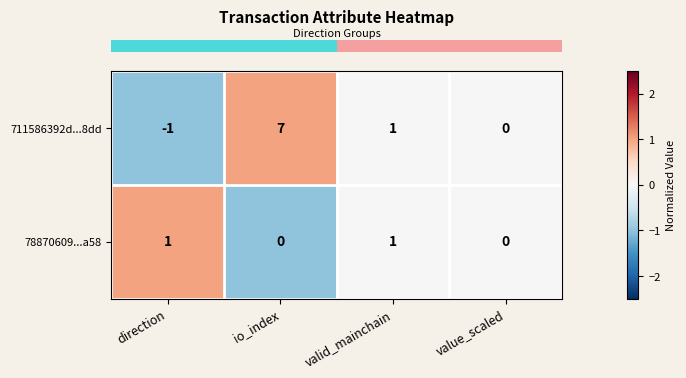

At which category is the sum across all series the highest?

io_index